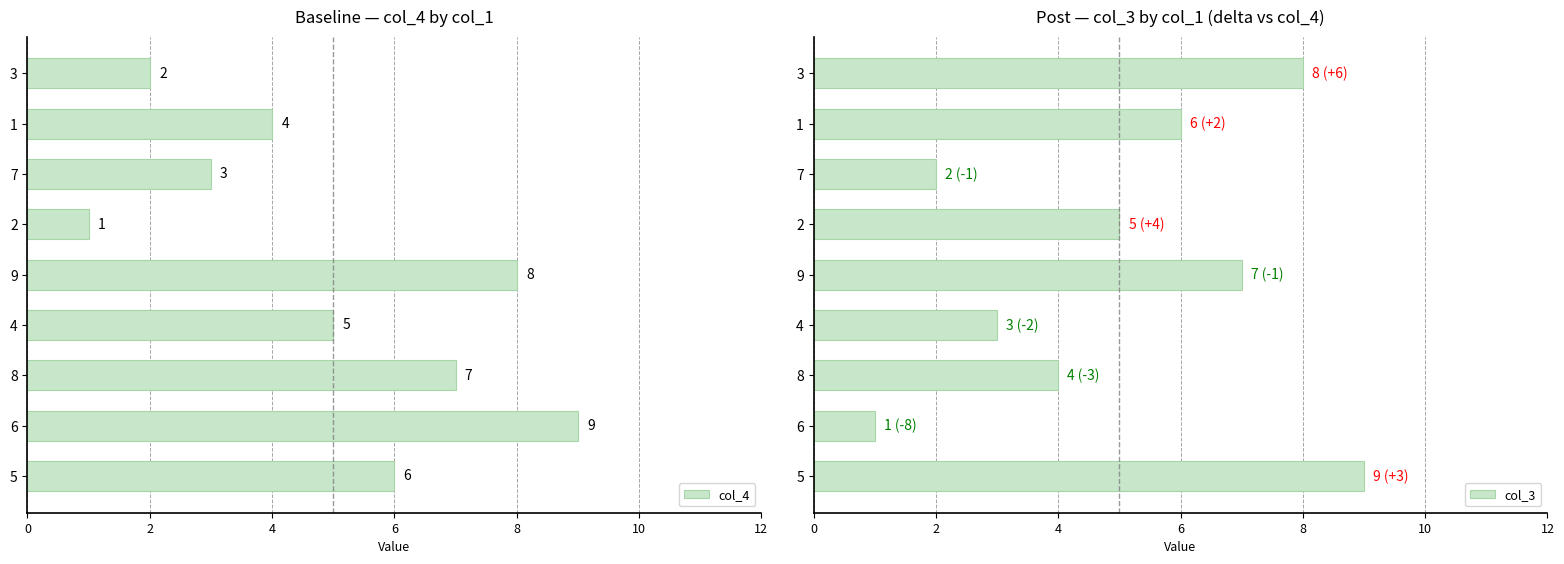

List the labels in order of col_4 value, smallest first.

2, 3, 7, 1, 4, 5, 8, 9, 6